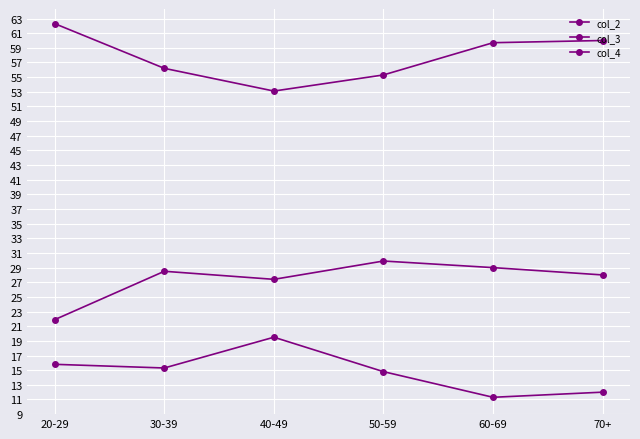

Which series changed the most between 50-59 and 60-69?

col_2